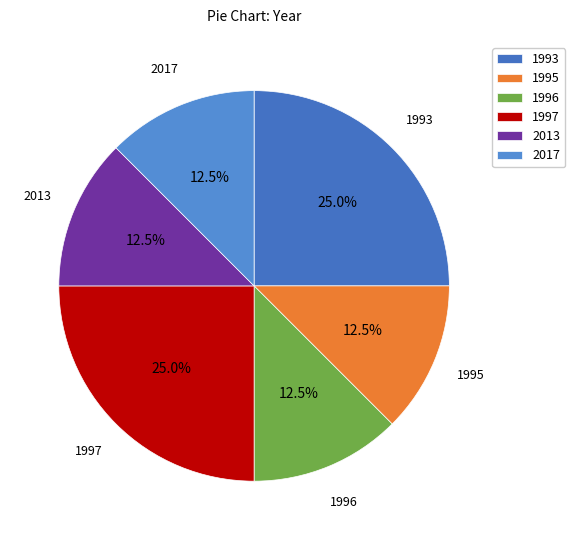

Is 1996 the majority of the pie?

No